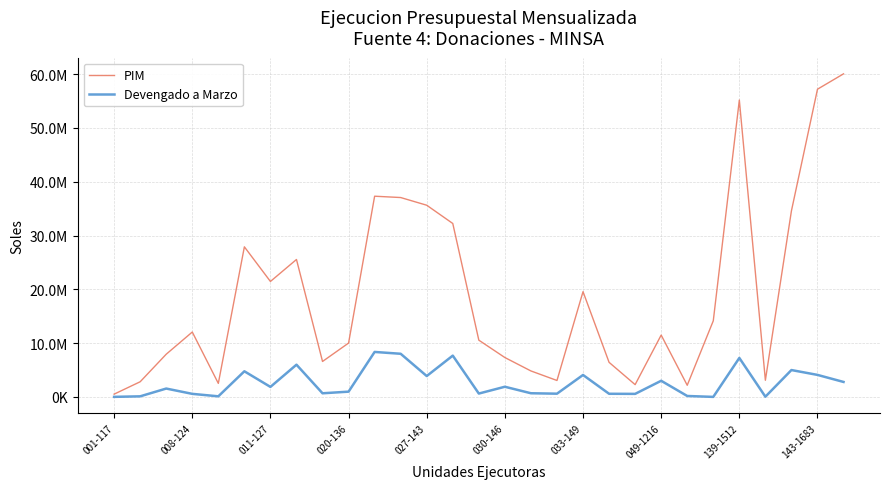

Which series has the widest spread of values?

PIM